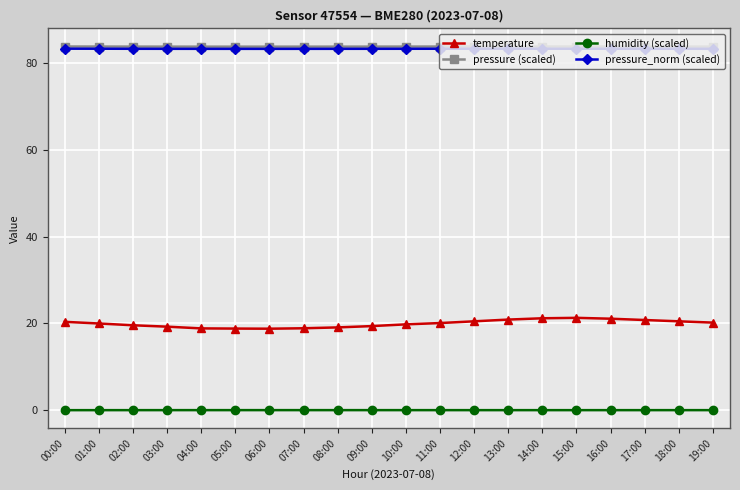

True or false: humidity (scaled) and pressure (scaled) intersect in this chart.

False